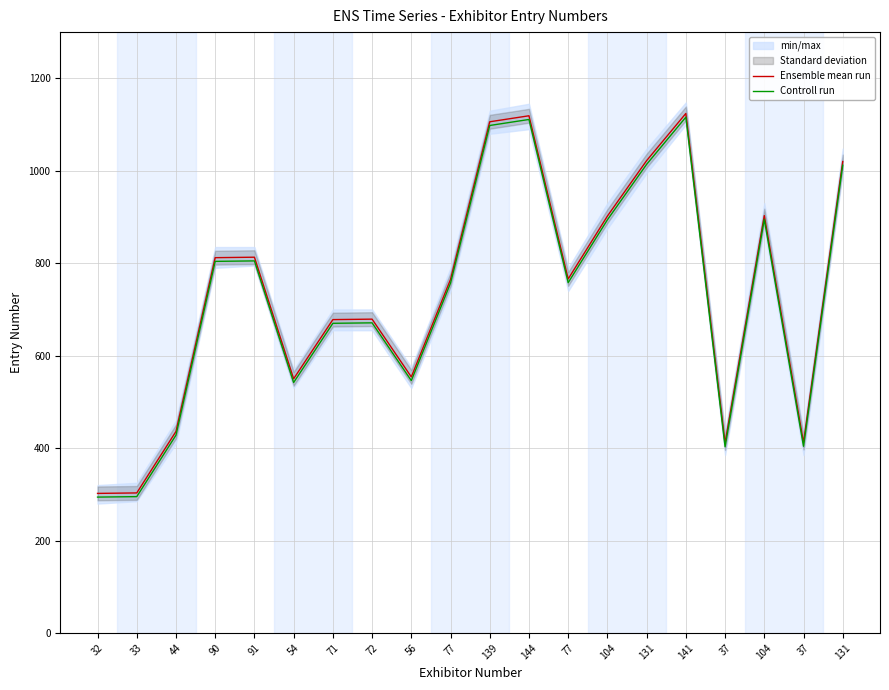

Which series has the largest total across all categories?

Ensemble mean run